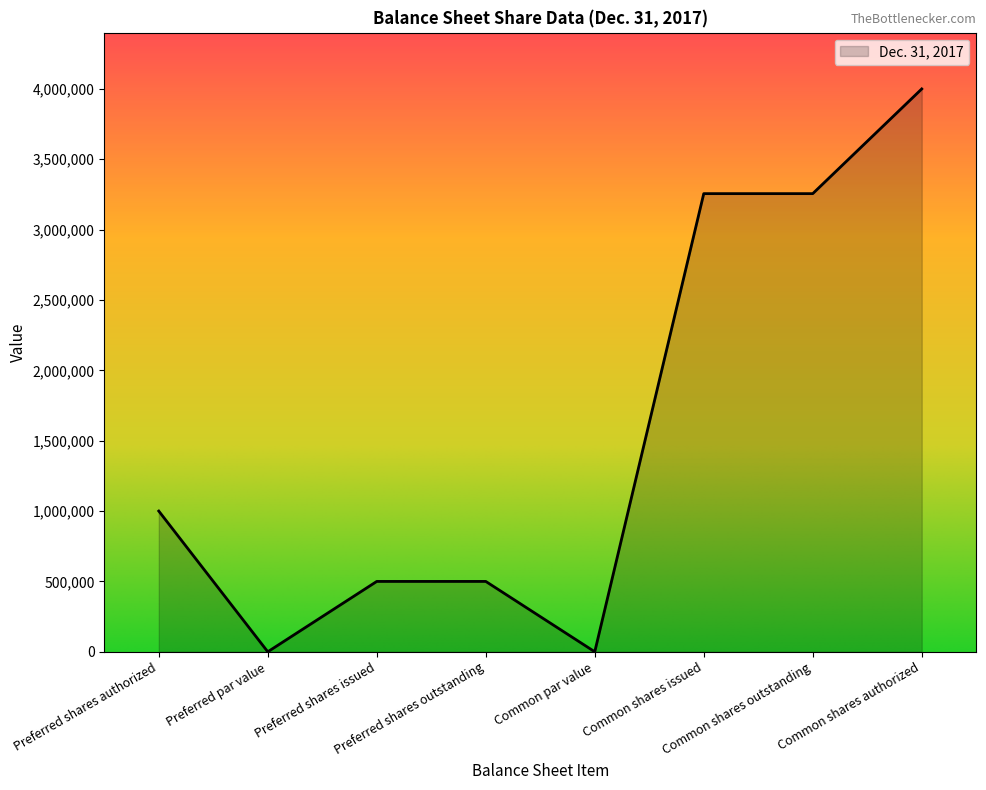

Read the value at Preferred shares outstanding.

500000.0